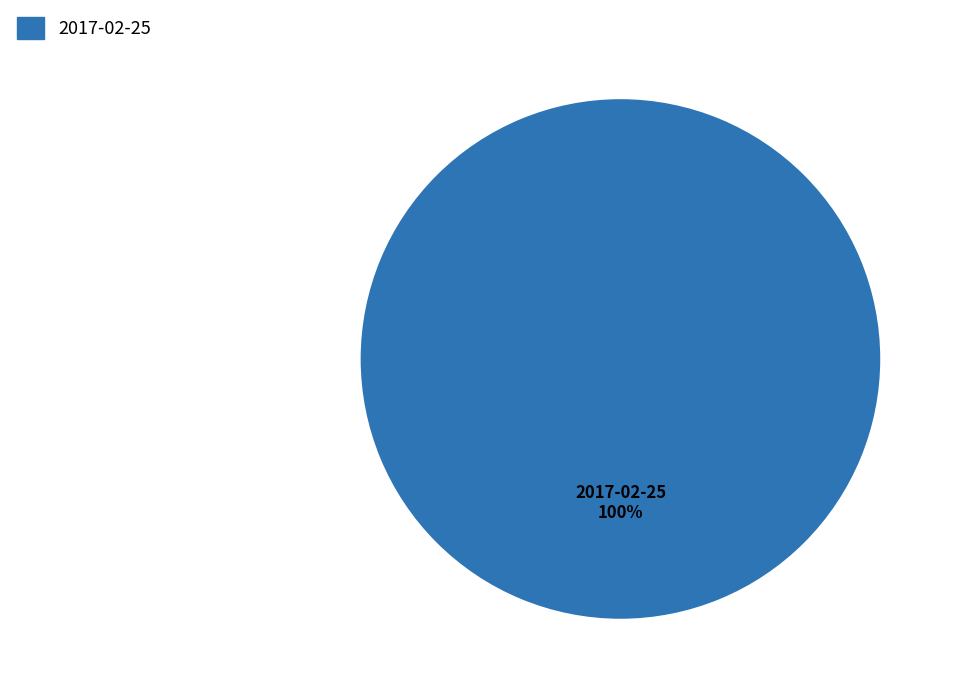

Is there a majority slice in this chart?

Yes